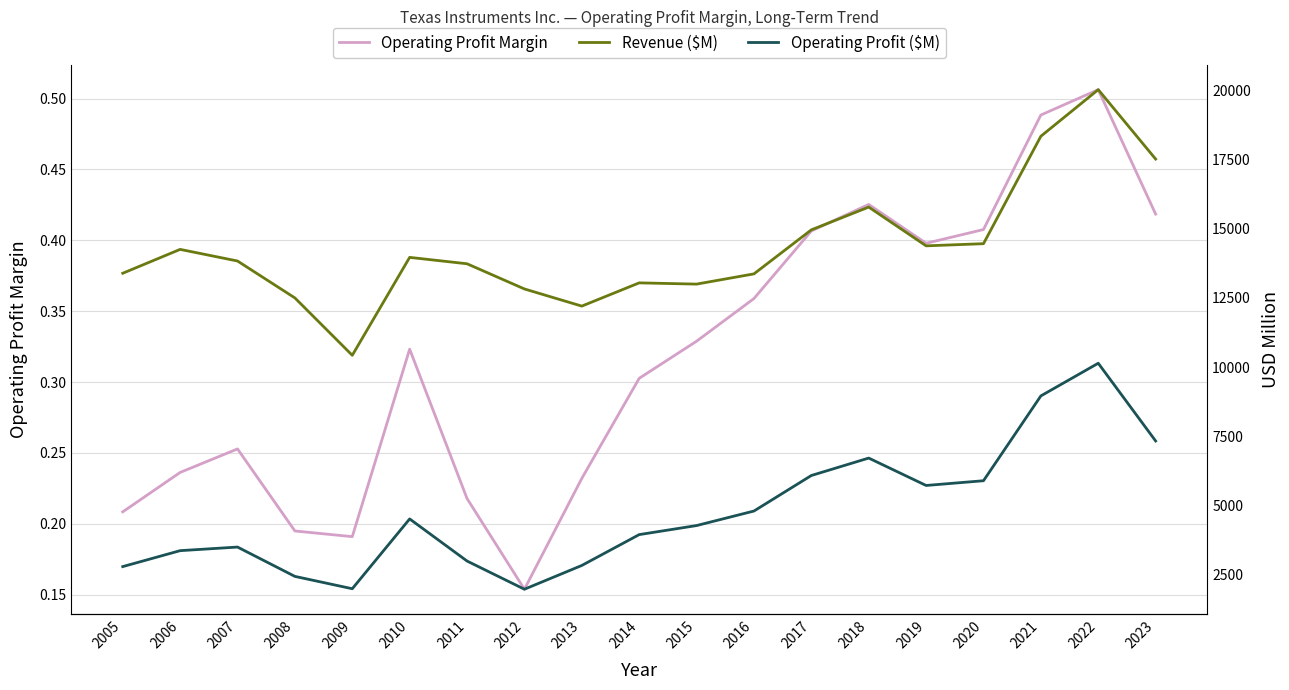

Which series changed the most between 2009 and 2021?

Revenue ($M)